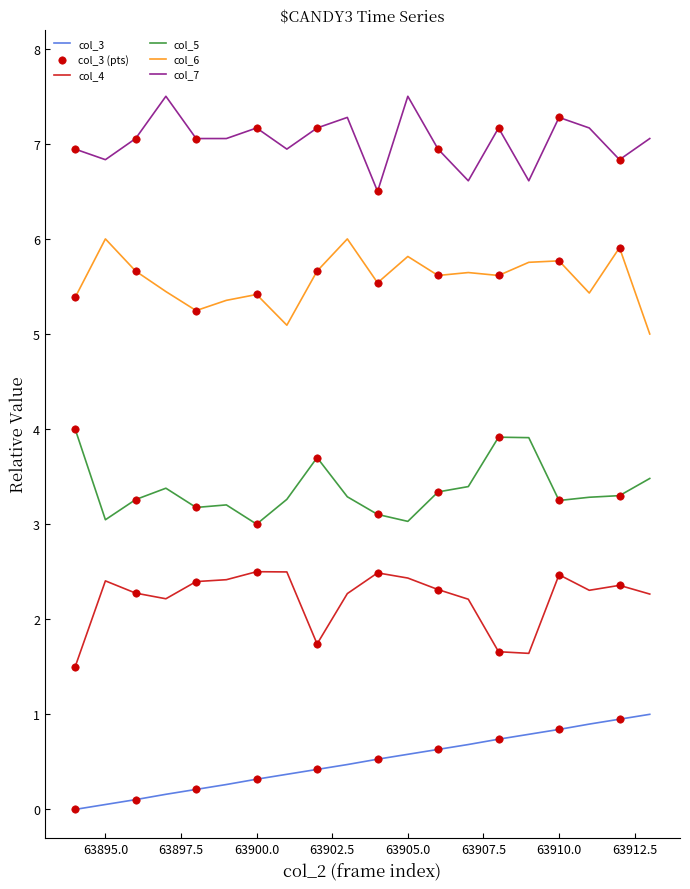

True or false: col_7 and col_3 cross at least once.

False